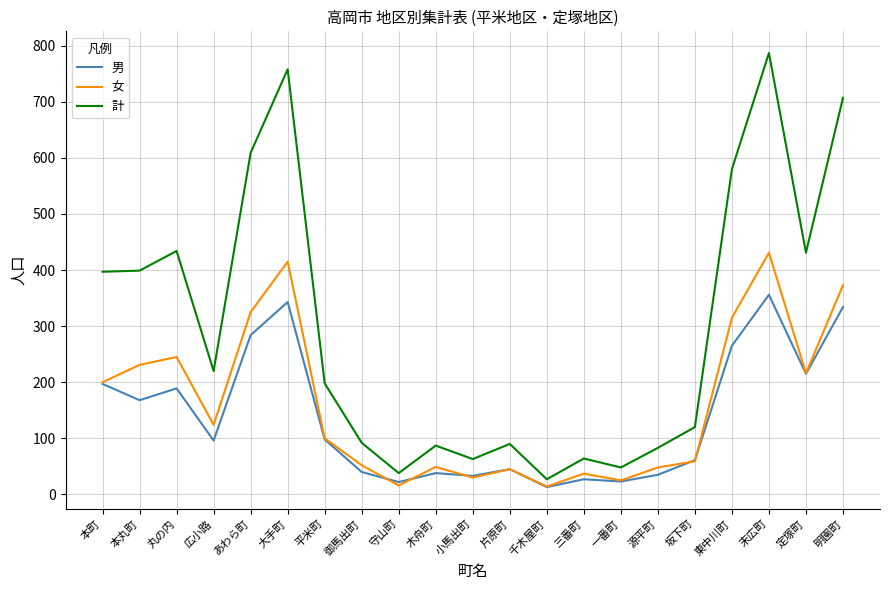

List the series in order of their peak value, lowest first.

男, 女, 計